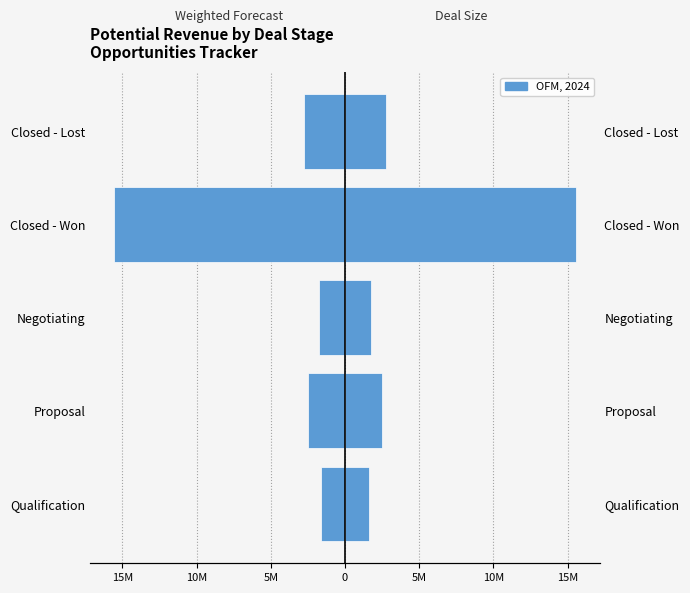

What is the change in value from Negotiating to Closed - Won?

-13850000